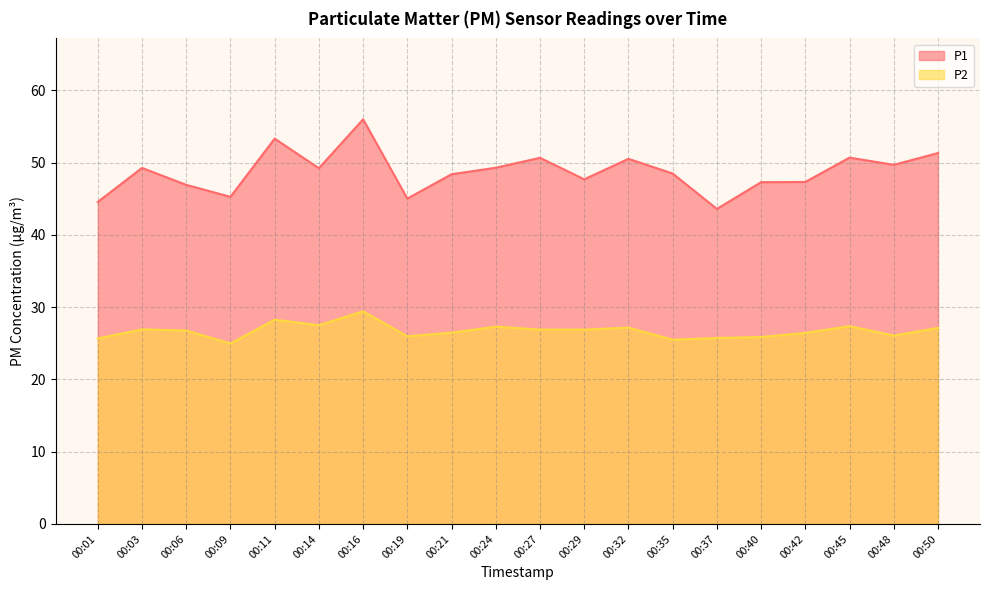

Reading left to right, list all the values displayed in this chart.

P1: 44.6	49.3	46.9	45.3	53.3	49.2	56.0	45.0	48.4	49.3	50.7	47.7	50.5	48.5	43.6	47.3	47.3	50.7	49.7	51.3
P2: 25.7	26.9	26.8	25.0	28.3	27.5	29.4	26.0	26.5	27.3	26.9	26.9	27.2	25.5	25.7	25.9	26.4	27.4	26.1	27.1